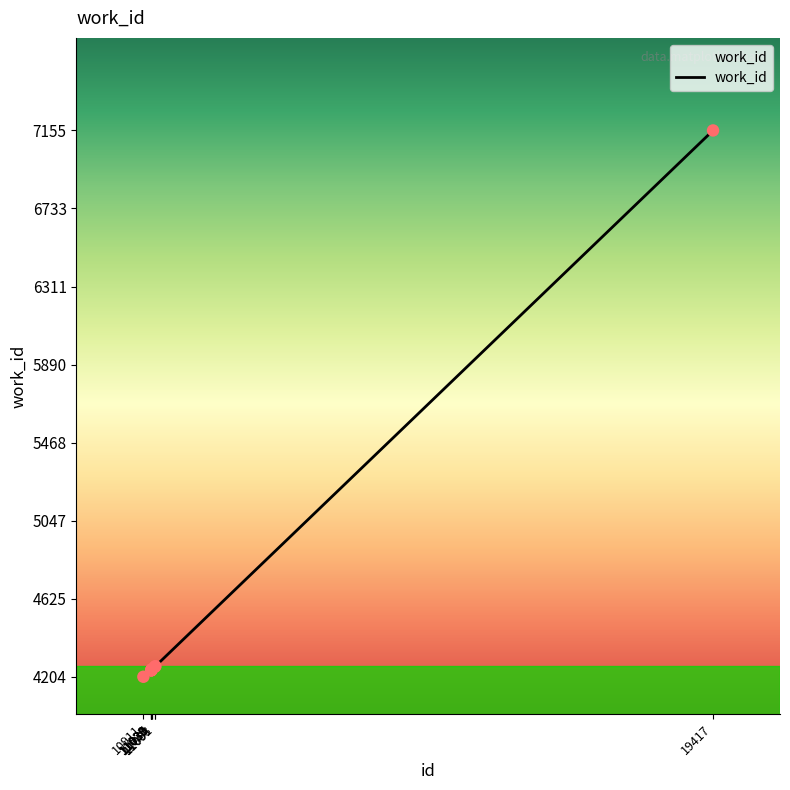

What is the ratio of the value at 11037 to the value at 19417?

0.6